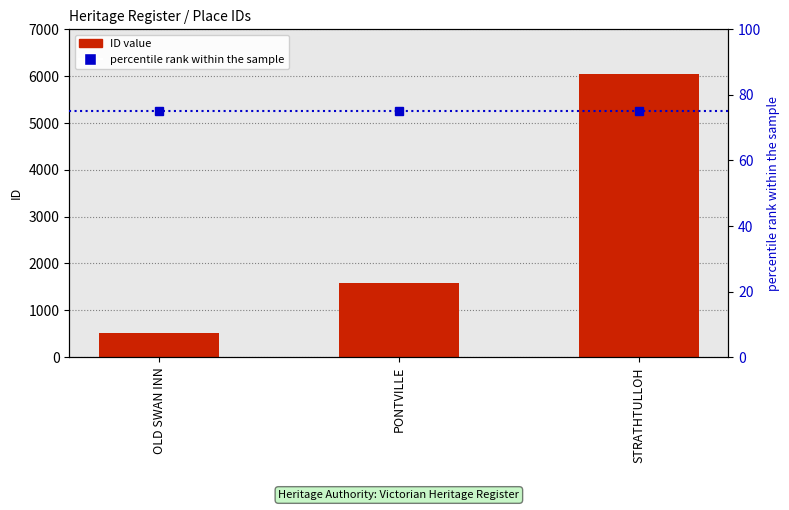

What is the maximum value for ID value?

6050